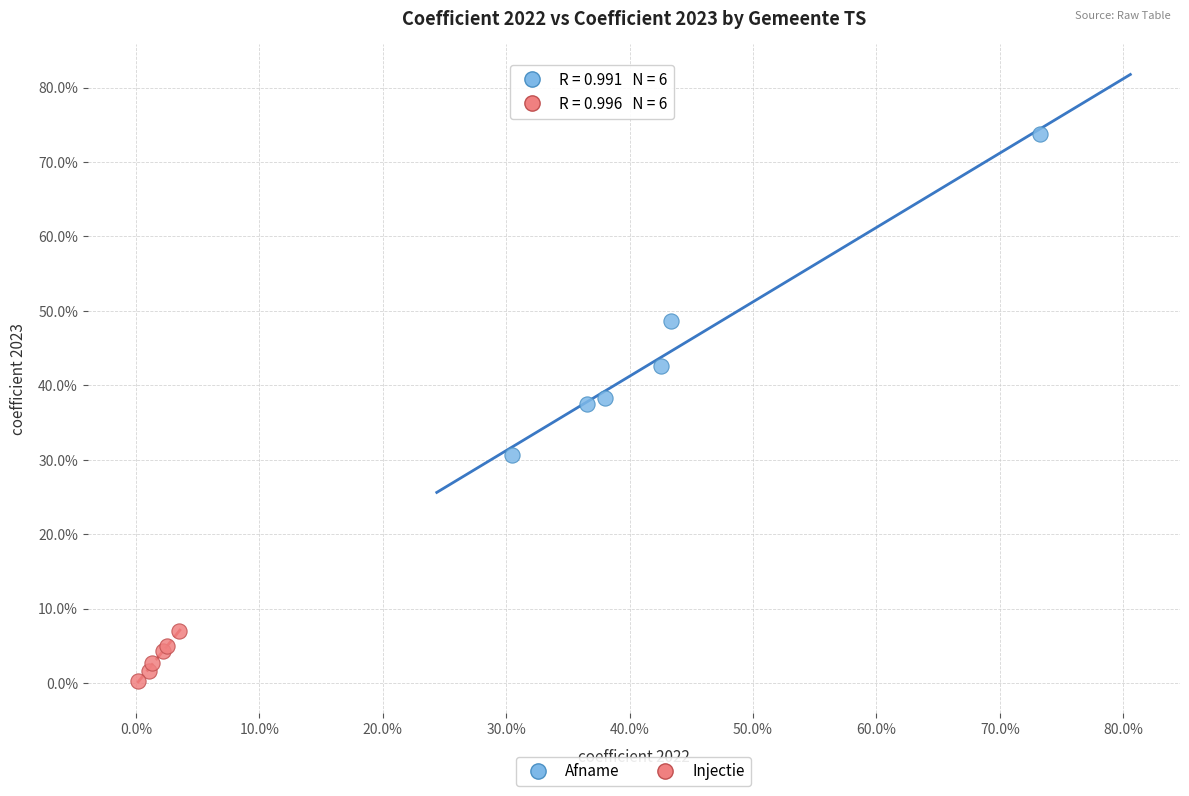

Which series has the widest spread of Y values?

Afname